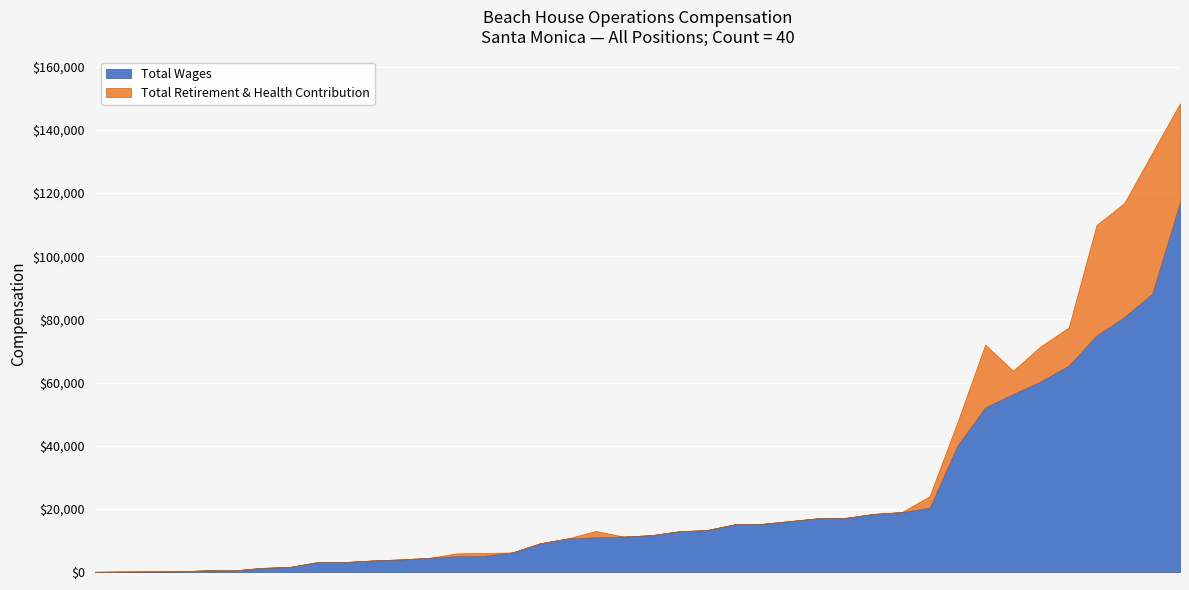

What is the minimum value for Total Wages?

73